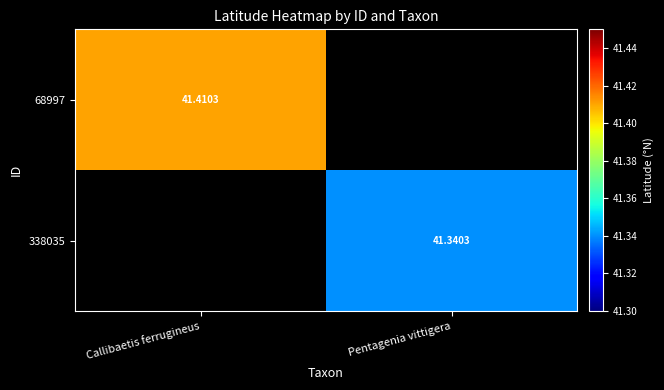

Is the value of 338035 at Pentagenia vittigera greater than the value of 68997 at Callibaetis ferrugineus?

No